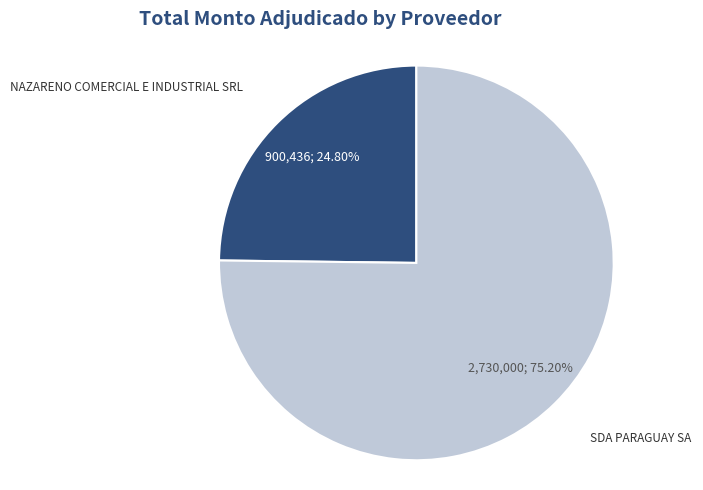

Count the number of slices in the pie.

2